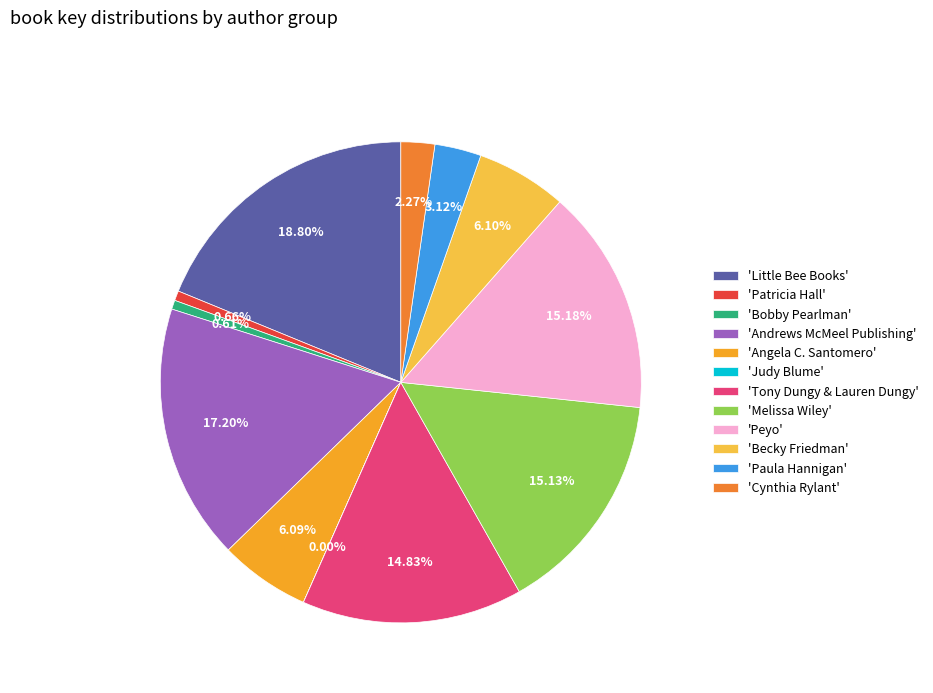

To the nearest percent, what is the difference between the largest and smallest slice percentages?

19%